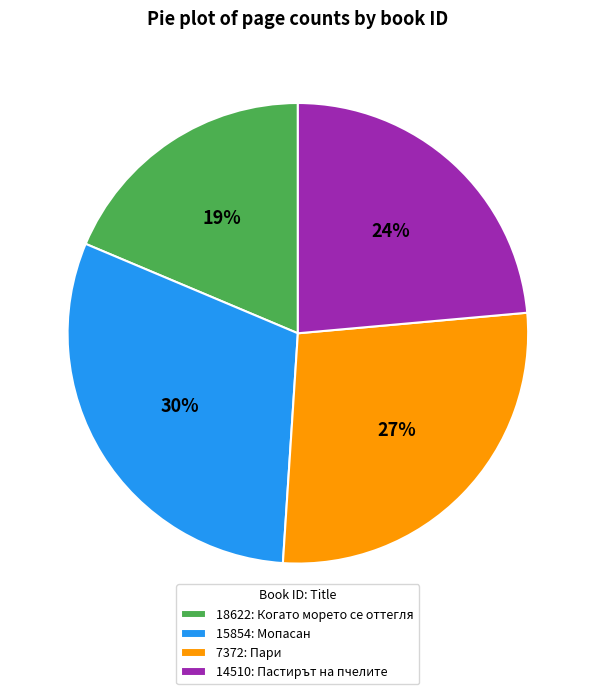

Is there a majority slice in this chart?

No